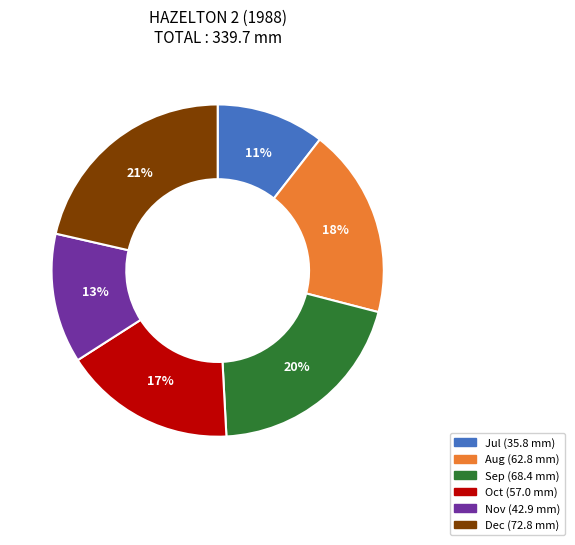

To the nearest percent, what is the average slice percentage?

17%